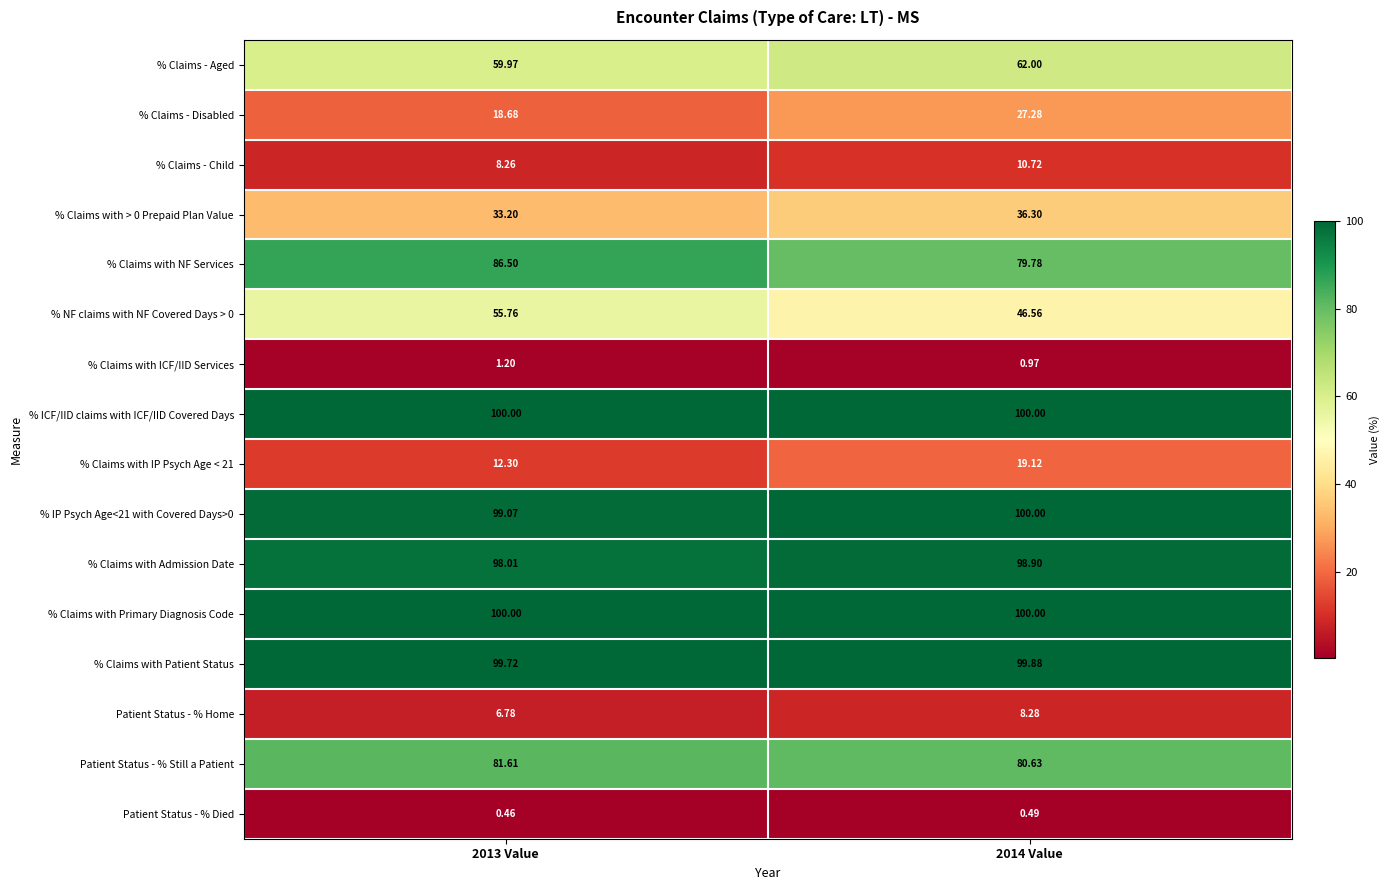

Which series changed the most between 2013 Value and 2014 Value?

% NF claims with NF Covered Days > 0